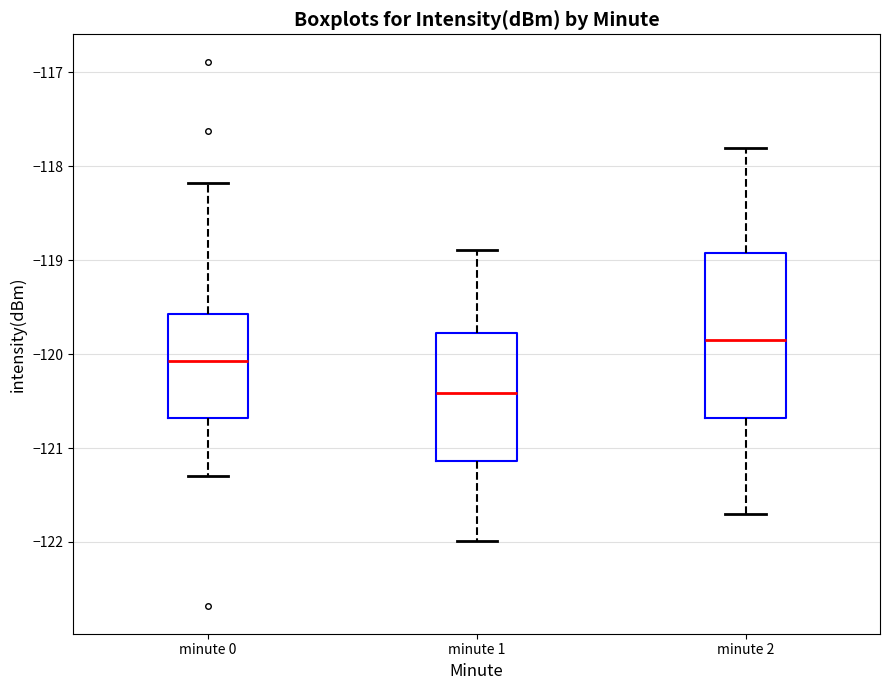

Where does the upper whisker of the box for minute 0 end on the y-axis? The values are not printed on the chart, so give them approximately, as read against the axis.

-118.2